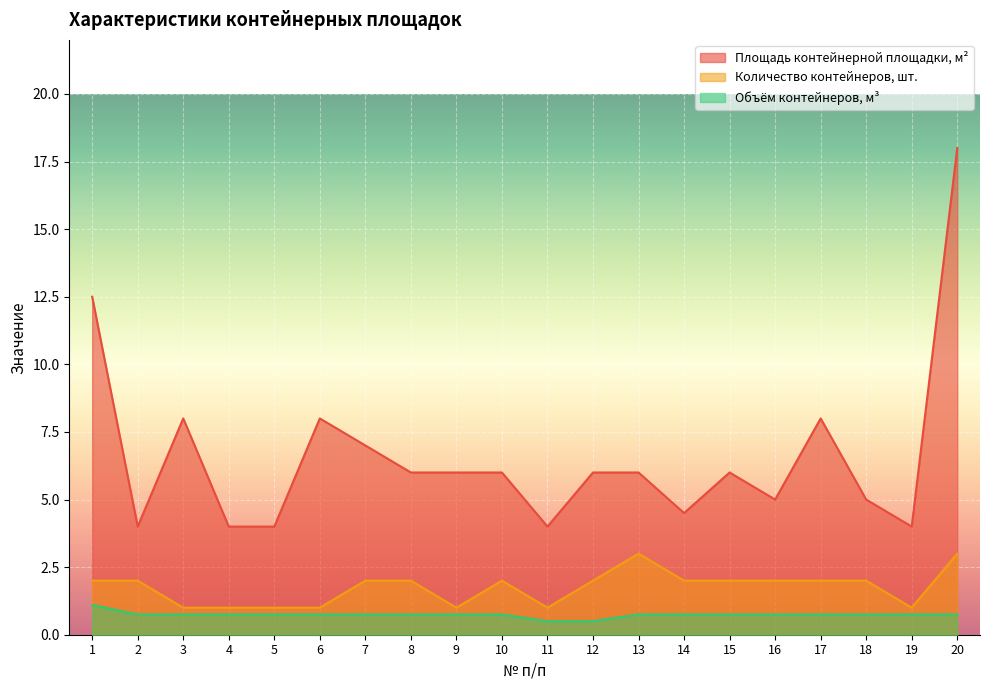

Reading right to left, list all the values displayed in this chart.

Площадь контейнерной площадки, м²: 18.0	4.0	5.0	8.0	5.0	6.0	4.5	6.0	6.0	4.0	6.0	6.0	6.0	7.0	8.0	4.0	4.0	8.0	4.0	12.5
Количество контейнеров, шт.: 3.0	1.0	2.0	2.0	2.0	2.0	2.0	3.0	2.0	1.0	2.0	1.0	2.0	2.0	1.0	1.0	1.0	1.0	2.0	2.0
Объём контейнеров, м³: 0.8	0.8	0.8	0.8	0.8	0.8	0.8	0.8	0.5	0.5	0.8	0.8	0.8	0.8	0.8	0.8	0.8	0.8	0.8	1.1